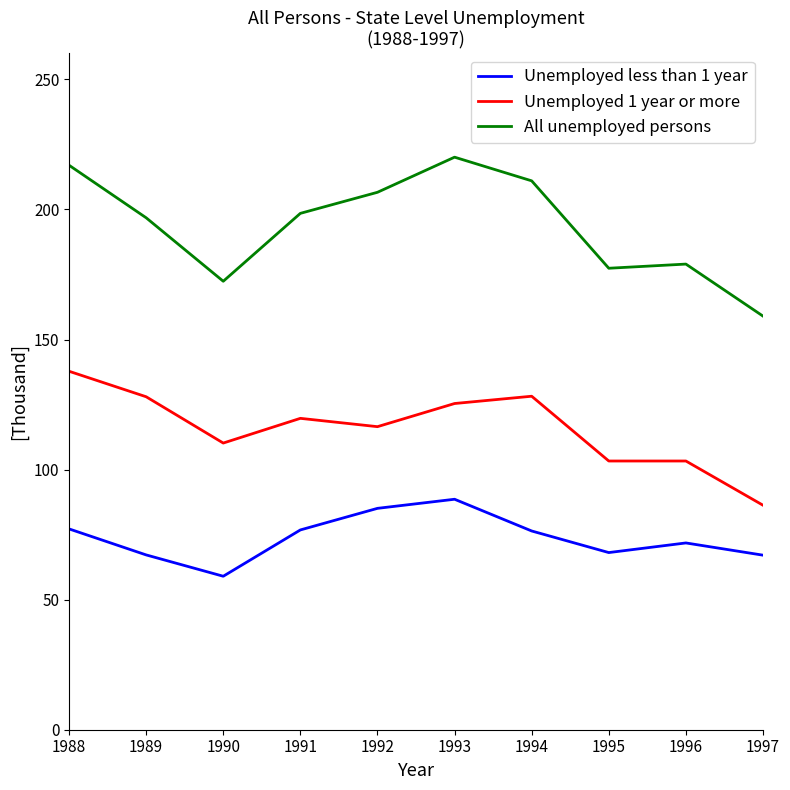

What is the greatest value displayed?

220.1